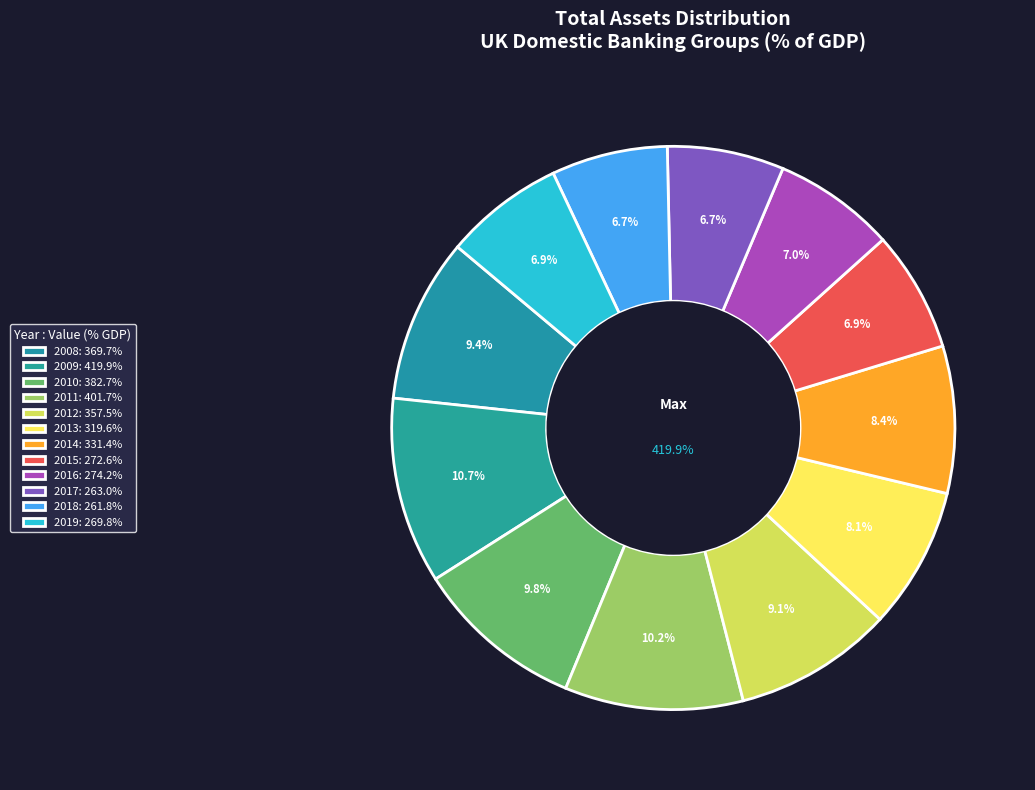

Combined, do 2011 and 2012 account for over 50%?

No